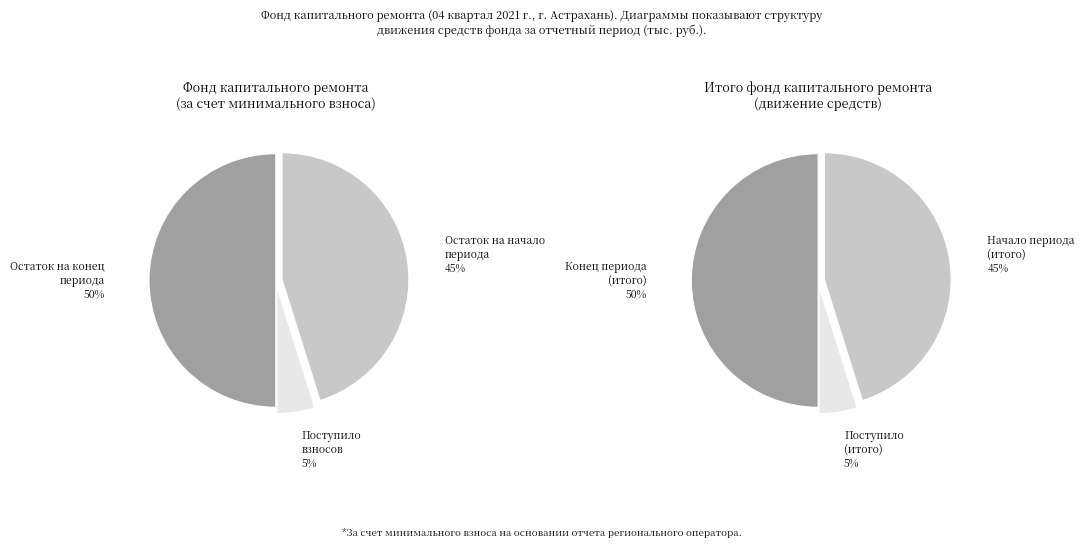

Does any single category account for the majority?

No